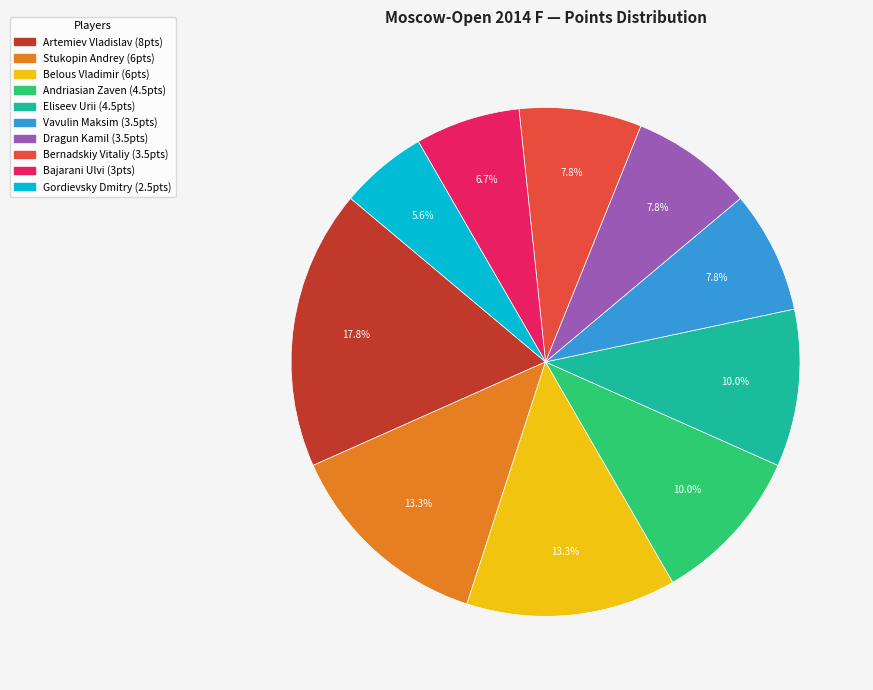

Which has a higher value, Andriasian Zaven or Bernadskiy Vitaliy?

Andriasian Zaven